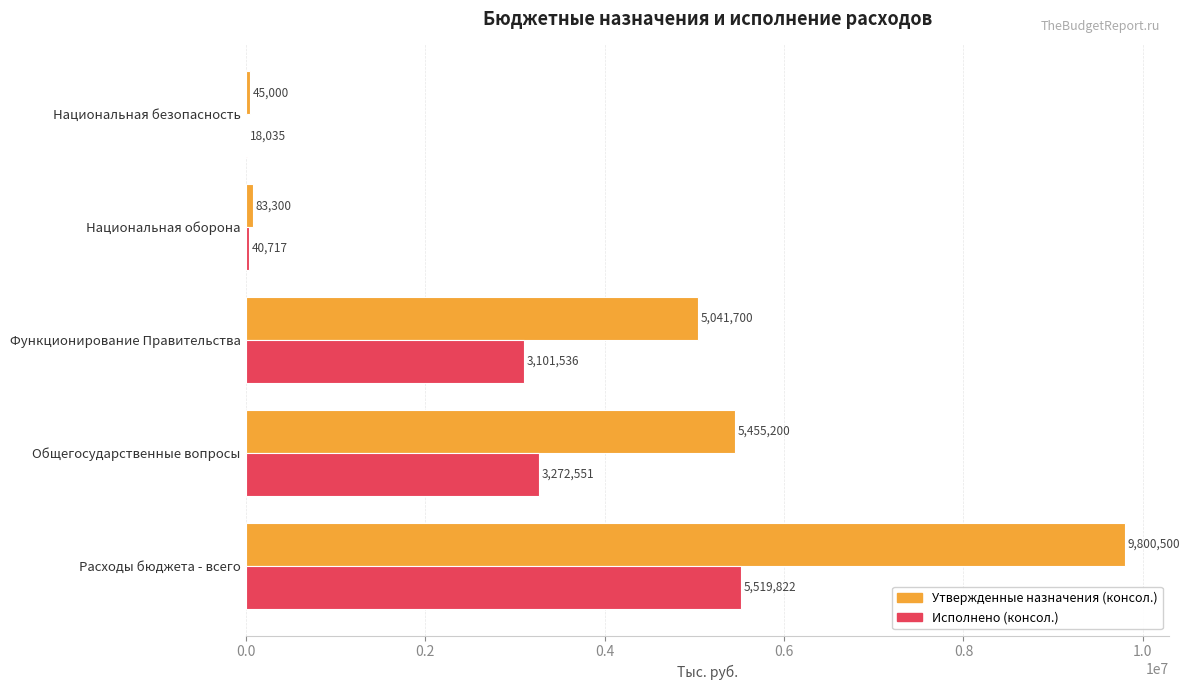

Between Общегосударственные вопросы and Национальная безопасность, which series saw the biggest shift?

Утвержденные назначения (консол.)